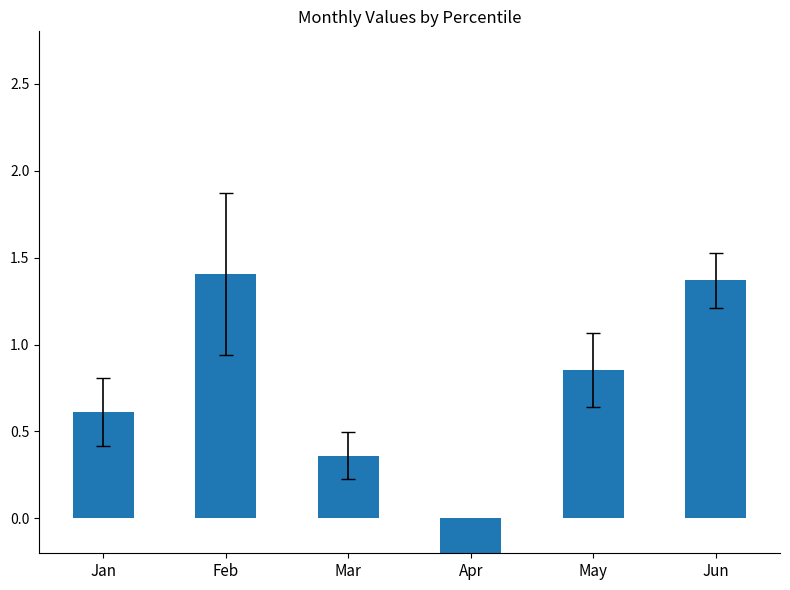

True or false: the data shows 1.0 at Jan.

False